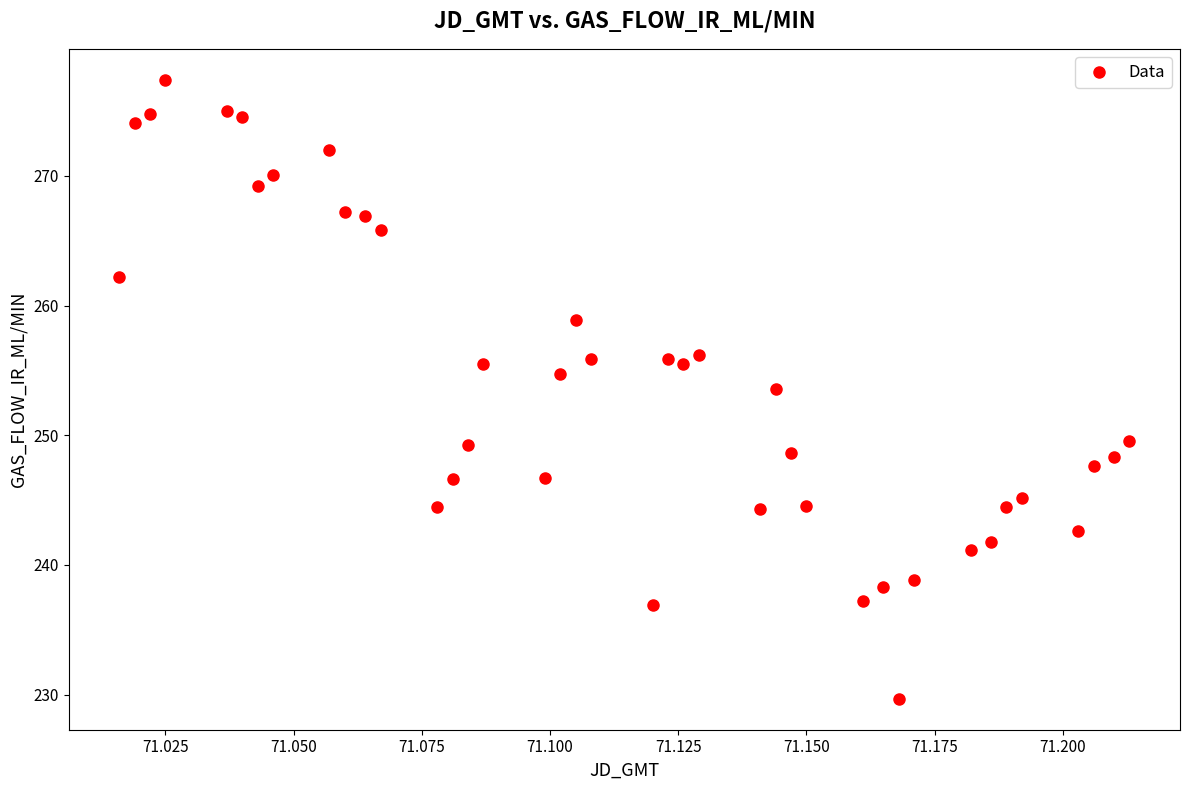

What Y value in the scatter plot is closest to 253?

253.5